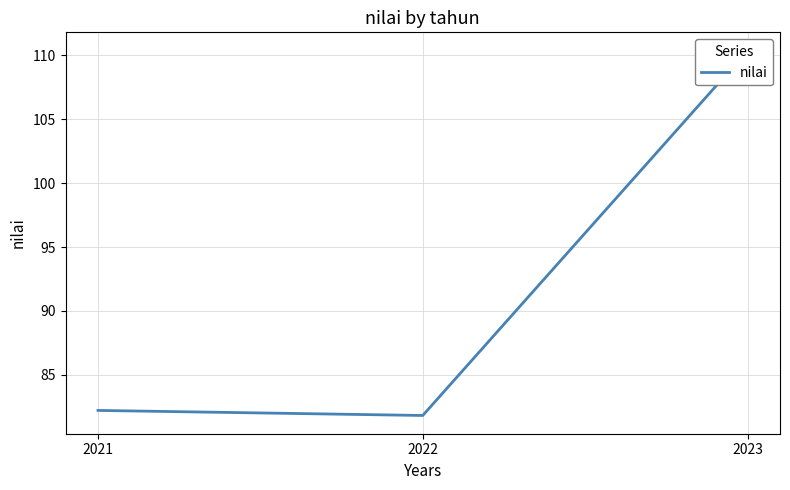

Which category has the highest value across all series?

2023